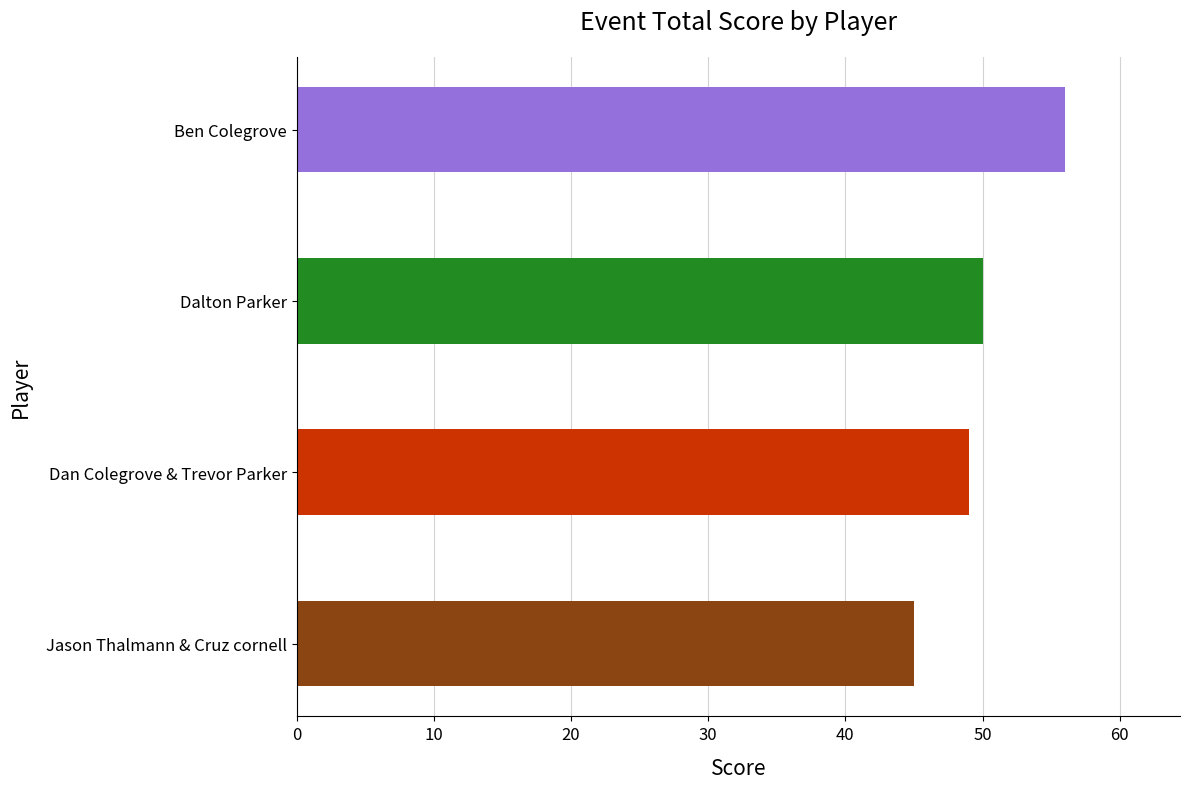

What is the change in value from Jason Thalmann & Cruz cornell to Ben Colegrove?

+11